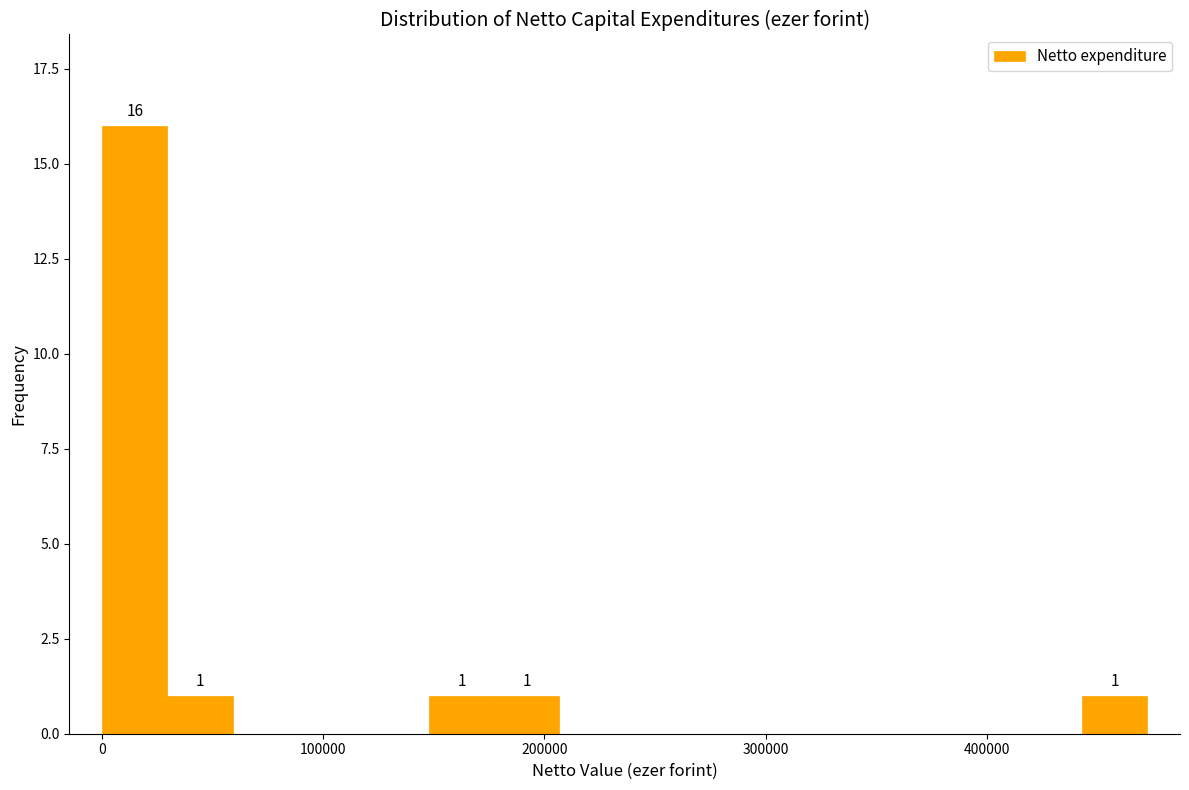

Around what value on the x-axis is the tallest bar? Give the approximate position of its centre, as read against the axis.

10000